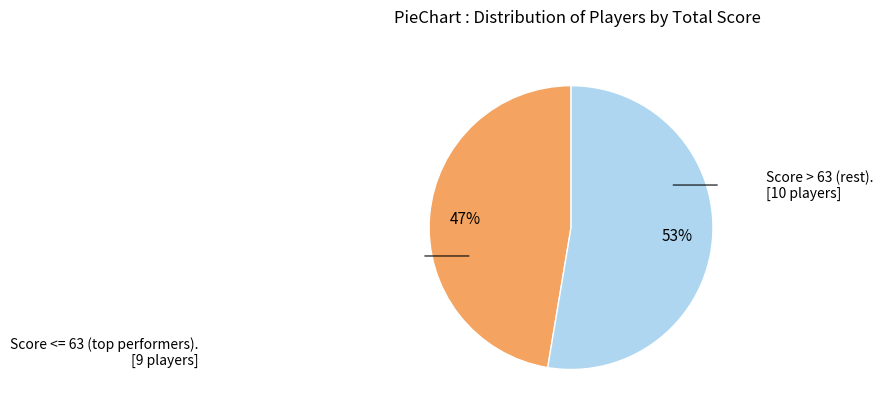

How many slices are in this pie chart?

2